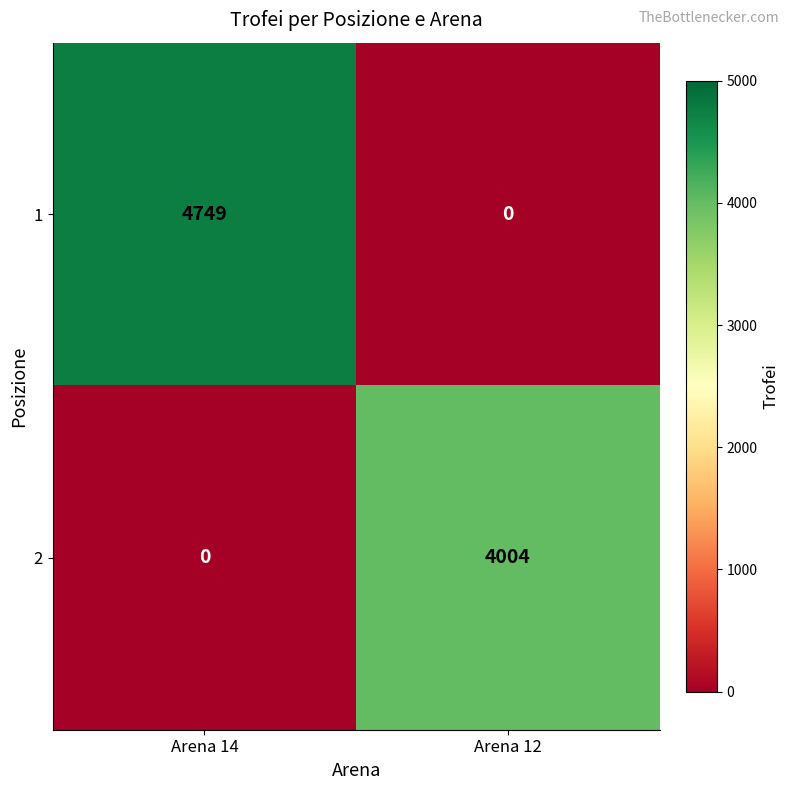

Which series has the largest range (max minus min)?

1